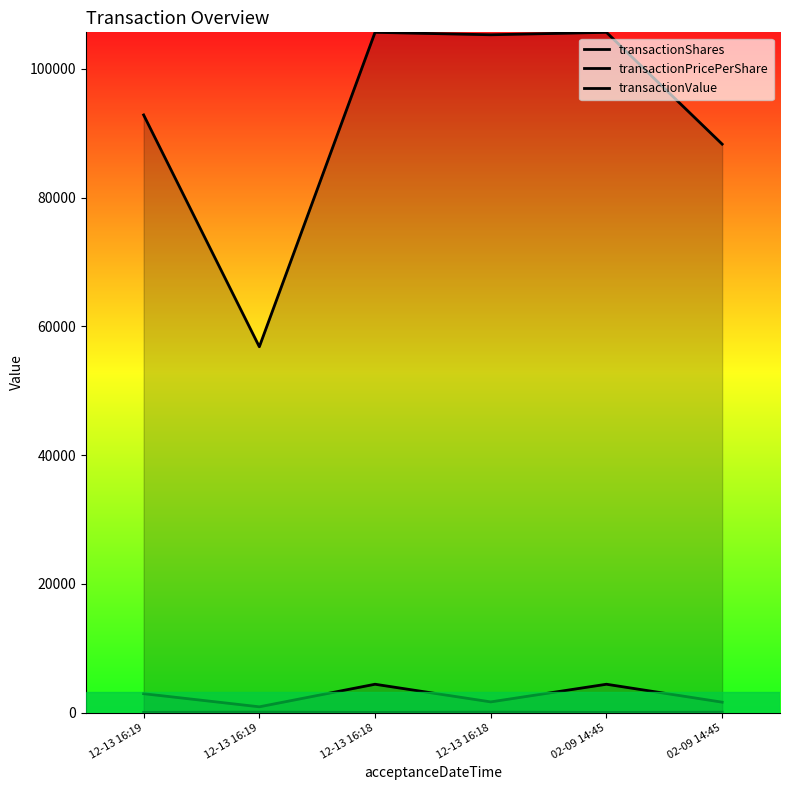

The value of transactionShares at 12-13 16:19 is 453.8. True or false?

False